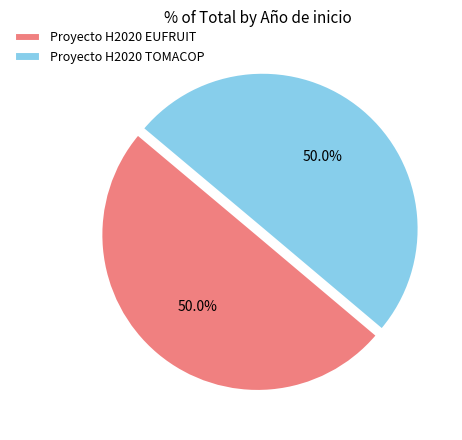

What portion of the pie excludes Proyecto H2020 EUFRUIT?

50.0%